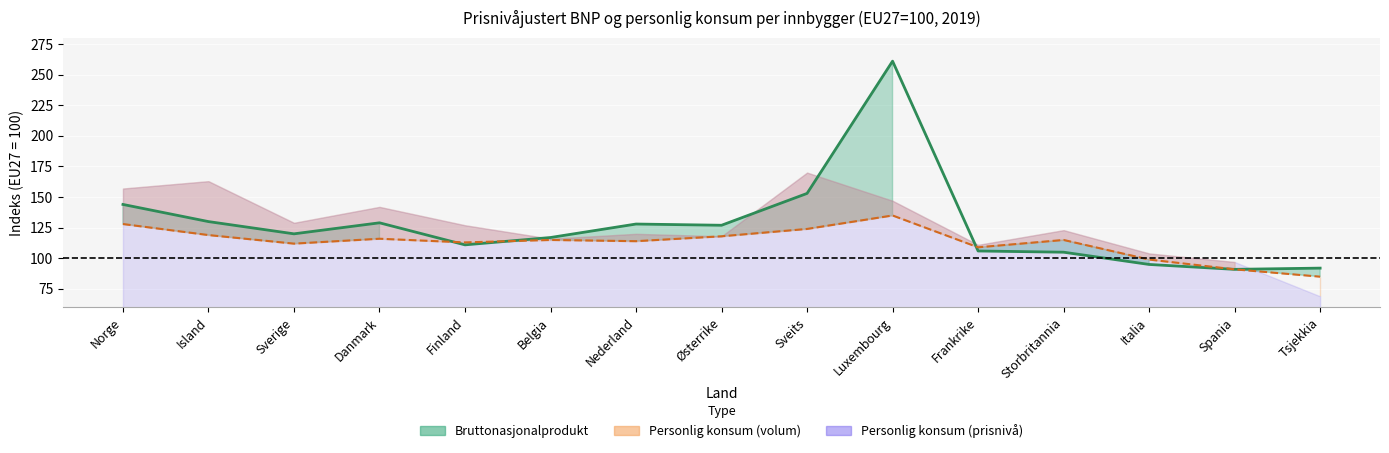

What is the sum of the Bruttonasjonalprodukt (linje) values at Danmark and Storbritannia?

234